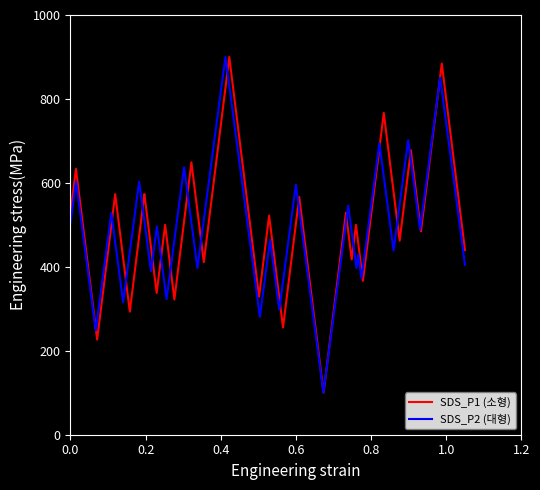

Reading left to right, what are all the values shown in this chart?

SDS_P1 (소형): 528.9	633.3	226.7	322.2	573.3	293.3	560.0	573.3	573.3	337.8	500.0	322.2	588.9	648.9	595.6	411.1	528.9	573.3	900.0	328.9	433.3	522.2	255.6	426.7	566.7	493.3	100.0	440.0	528.9	417.8	500.0	395.6	366.7	766.7	462.2	677.8	484.4	884.4	500.0	440.0
SDS_P2 (대형): 503.7	602.8	248.6	280.8	528.5	315.5	578.0	602.8	595.4	389.8	496.3	322.9	513.6	637.5	545.8	397.2	471.5	578.0	900.0	280.8	422.0	464.1	298.1	379.9	595.4	538.4	100.0	439.3	545.8	397.2	429.4	429.4	372.4	694.4	439.3	701.9	488.9	850.5	471.5	404.6